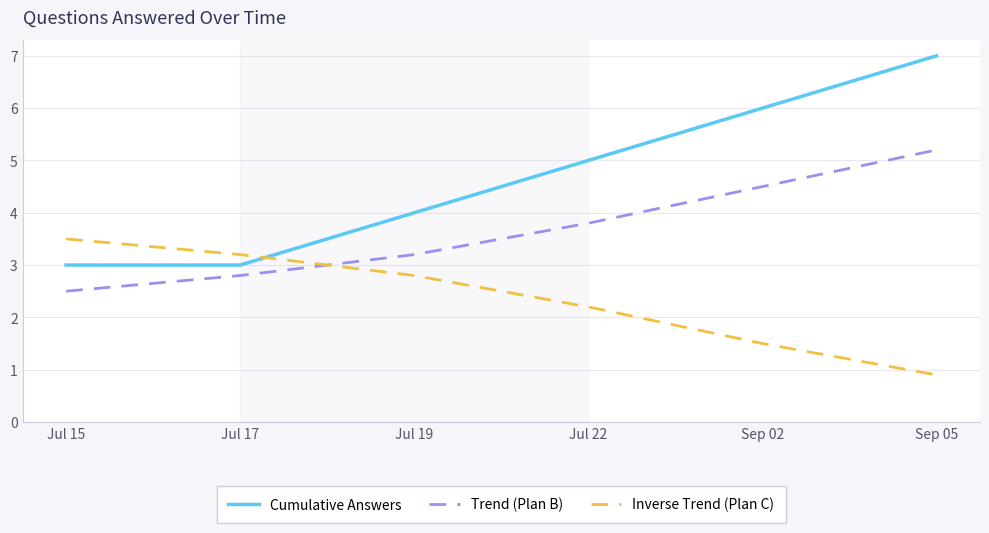

Which series changed the most between Jul 19 and Sep 05?

Cumulative Answers